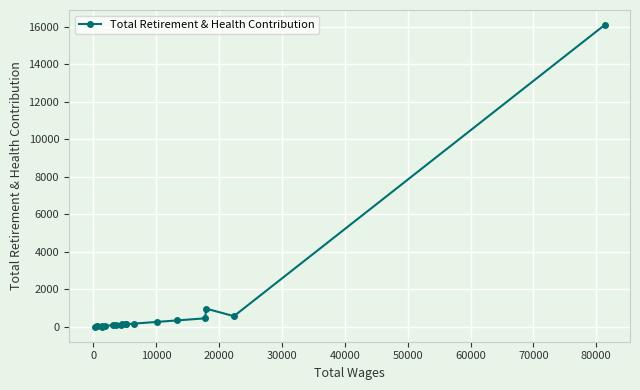

How many data points does each series have?

19